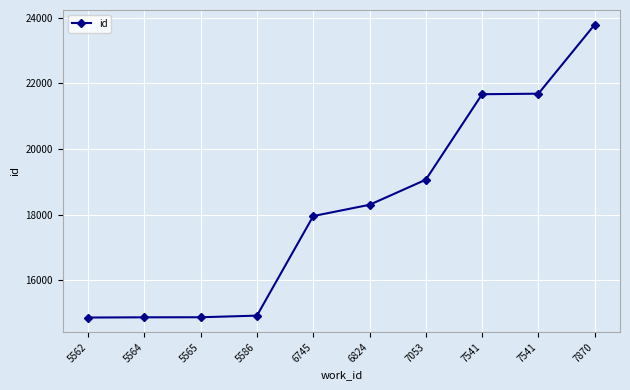

What is the change in value from 6824 to 7053?

+765